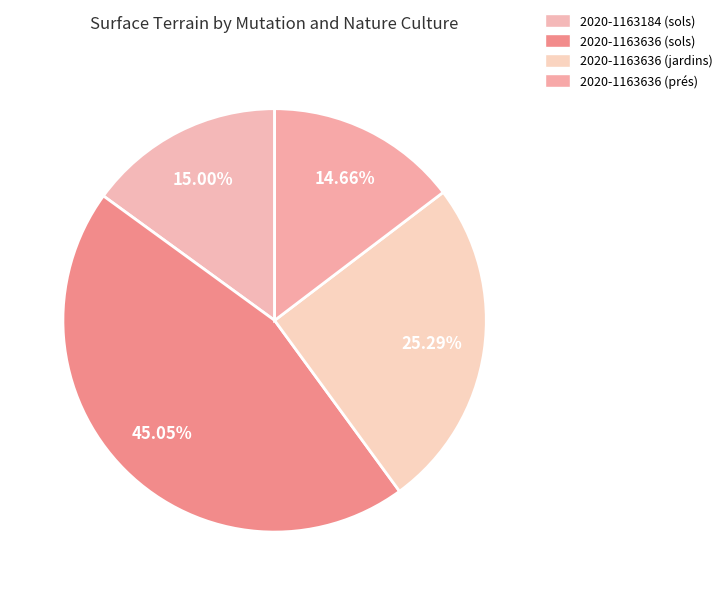

Rank the categories by value from highest to lowest.

2020-1163636 (sols), 2020-1163636 (jardins), 2020-1163184 (sols), 2020-1163636 (prés)